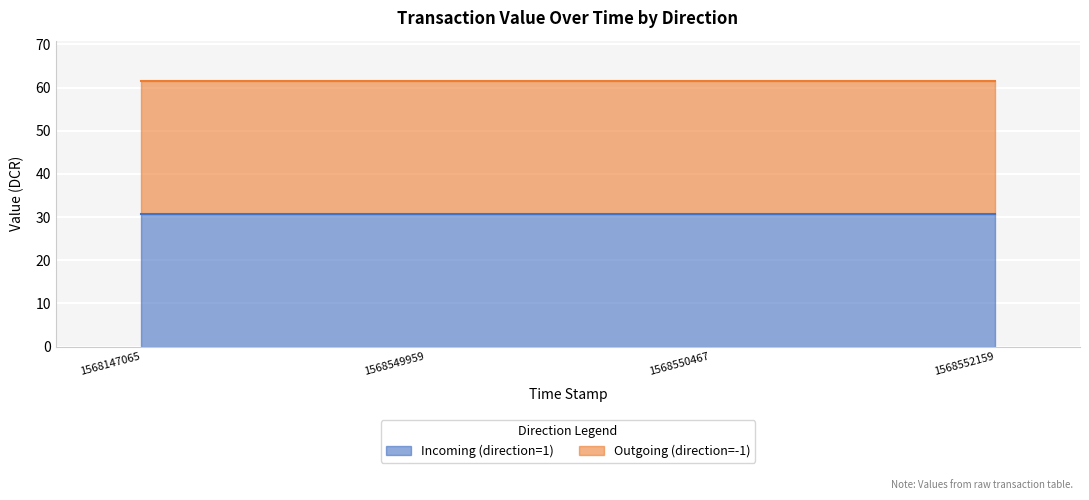

The Outgoing (direction=-1) series shows 61.6 at 1568147065. True or false?

True